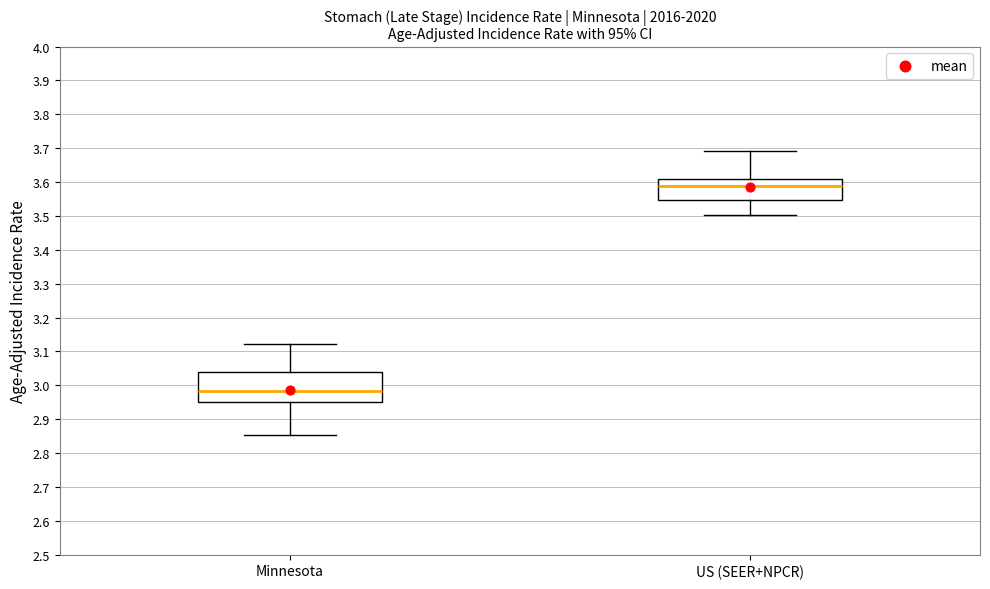

Reading left to right, read every box against the y-axis: the position of its median line, the range the box covers, and the ends of its whiskers. The values are not printed on the chart, so give them approximately, as read against the axis.

Minnesota: median 2.98, box 2.95 to 3.04, whiskers 2.85 to 3.12
US (SEER+NPCR): median 3.59, box 3.55 to 3.61, whiskers 3.50 to 3.69